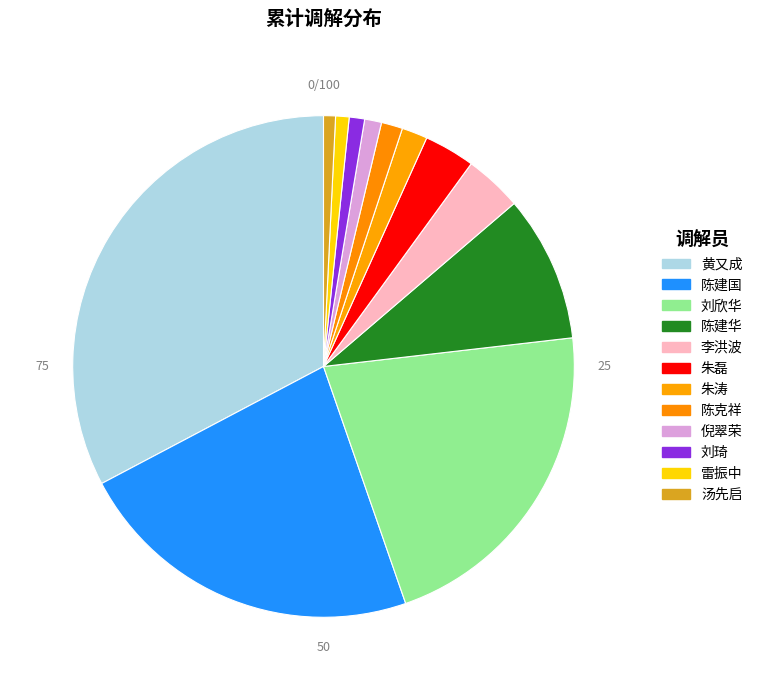

How many slices are in this pie chart?

12